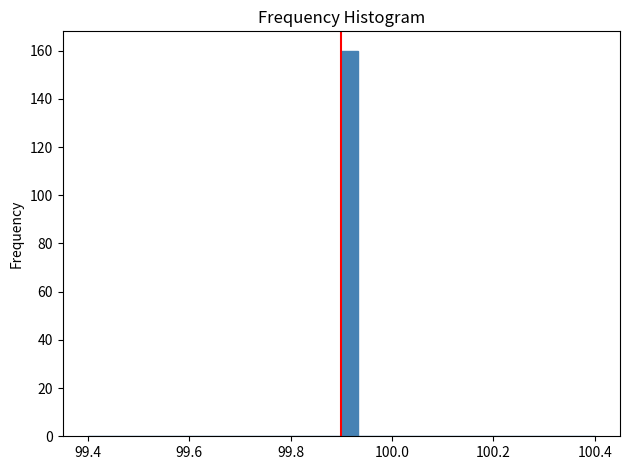

Read against the x-axis, roughly where is the centre of the tallest bar?

99.92